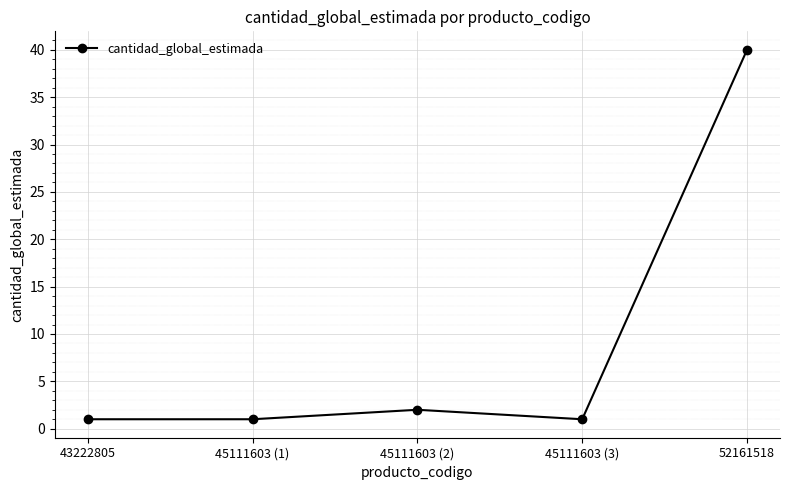

Which label corresponds to the largest value in the chart?

52161518